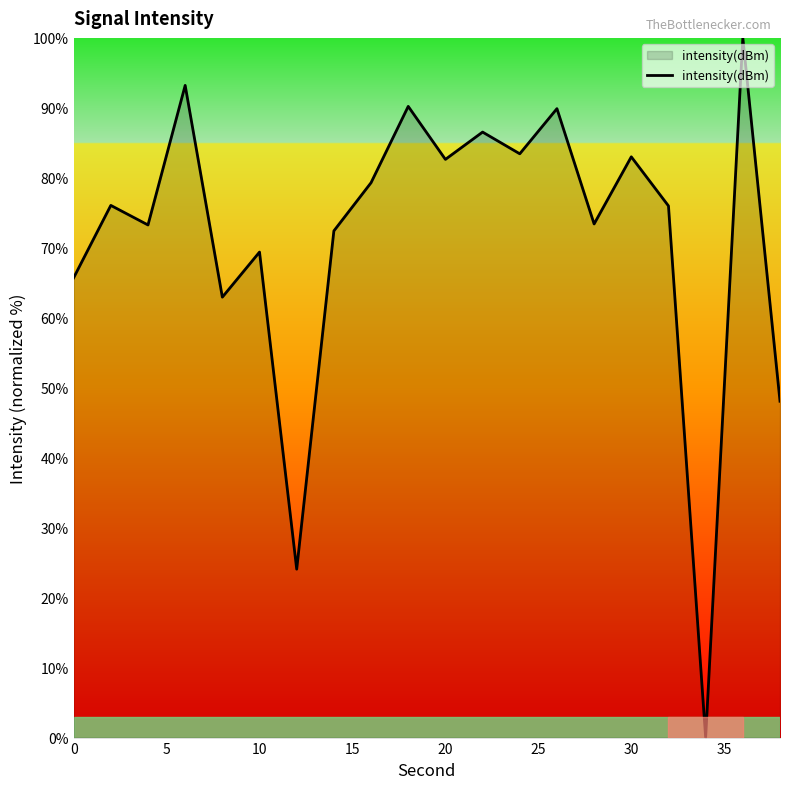

What is the greatest value displayed?

100.0